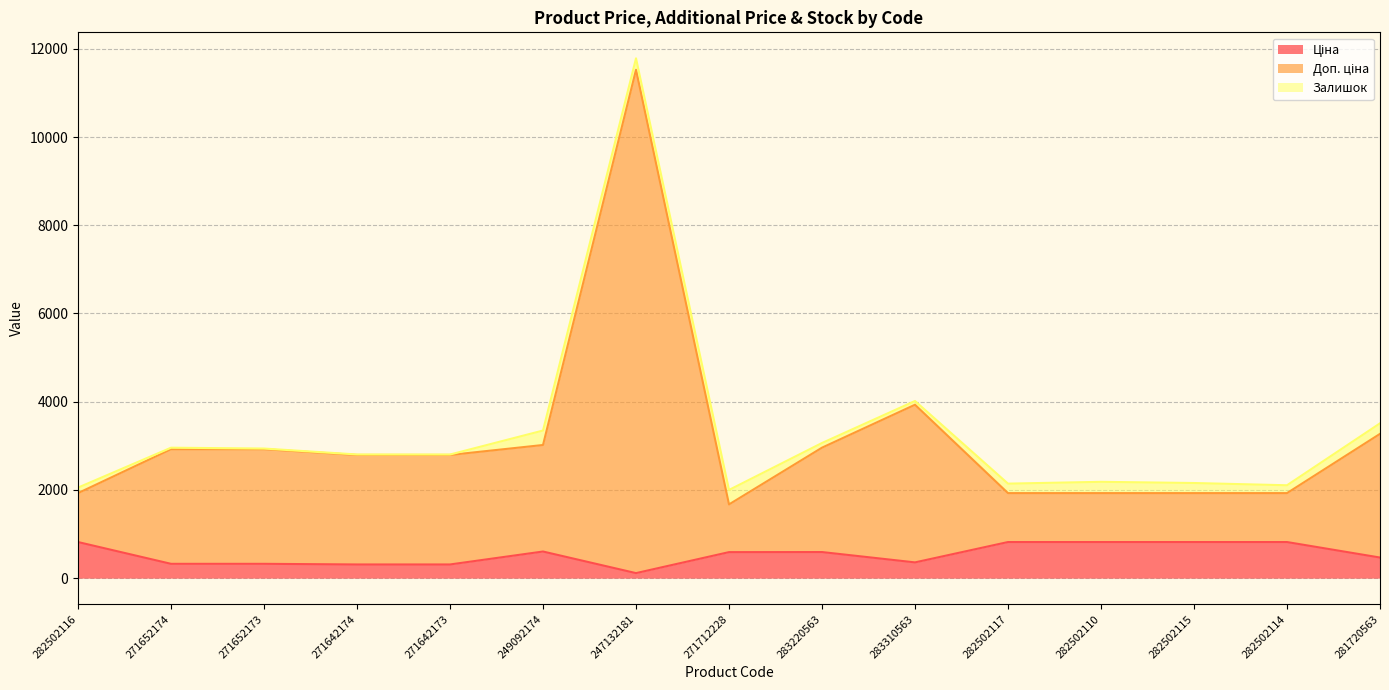

Which category has the highest value across all series?

247132181